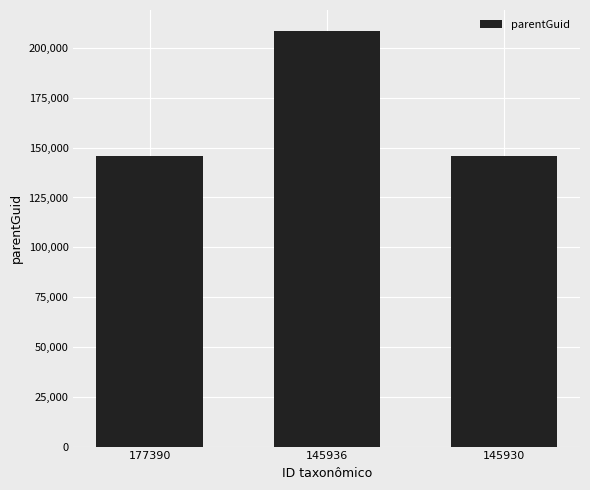

What is the maximum value shown in the chart?

208644